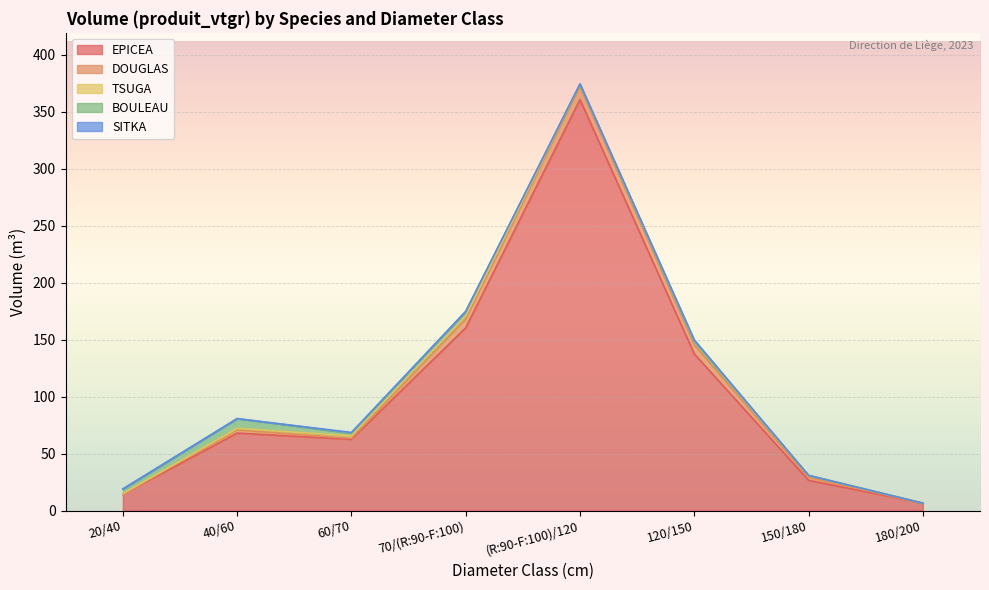

The SITKA series shows 0.0 at 150/180. True or false?

True